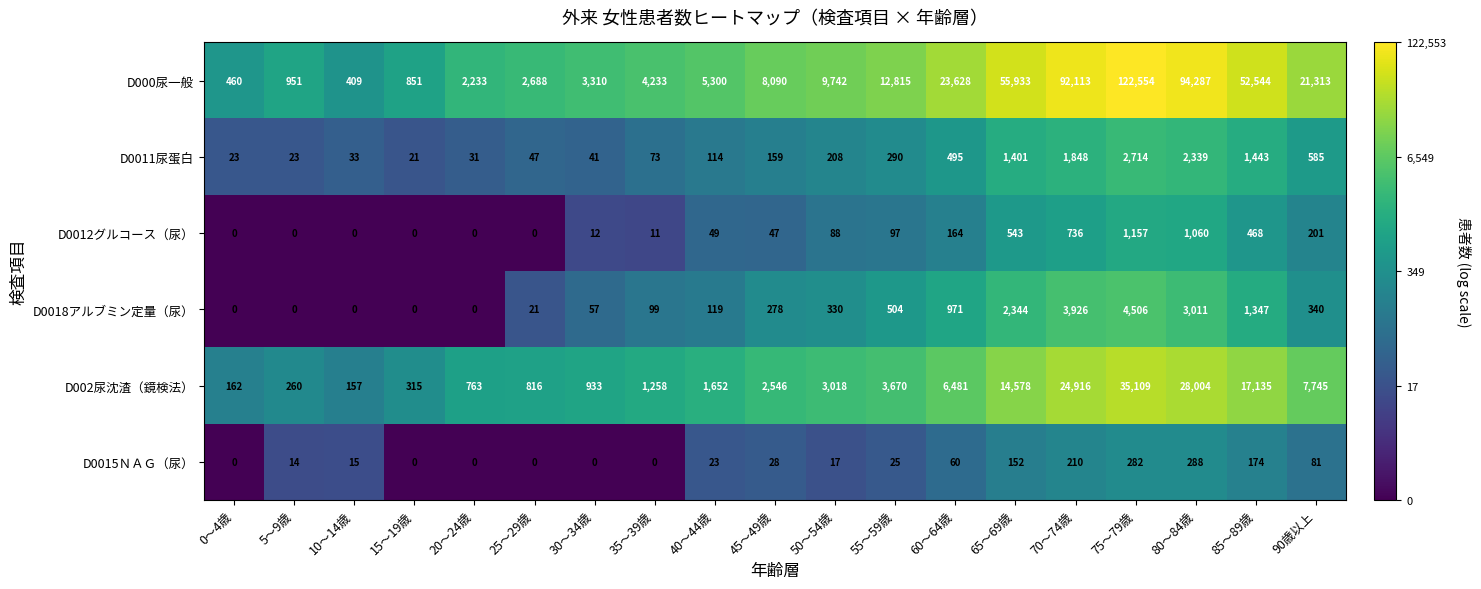

At how many categories does at least one series exceed 7?

19